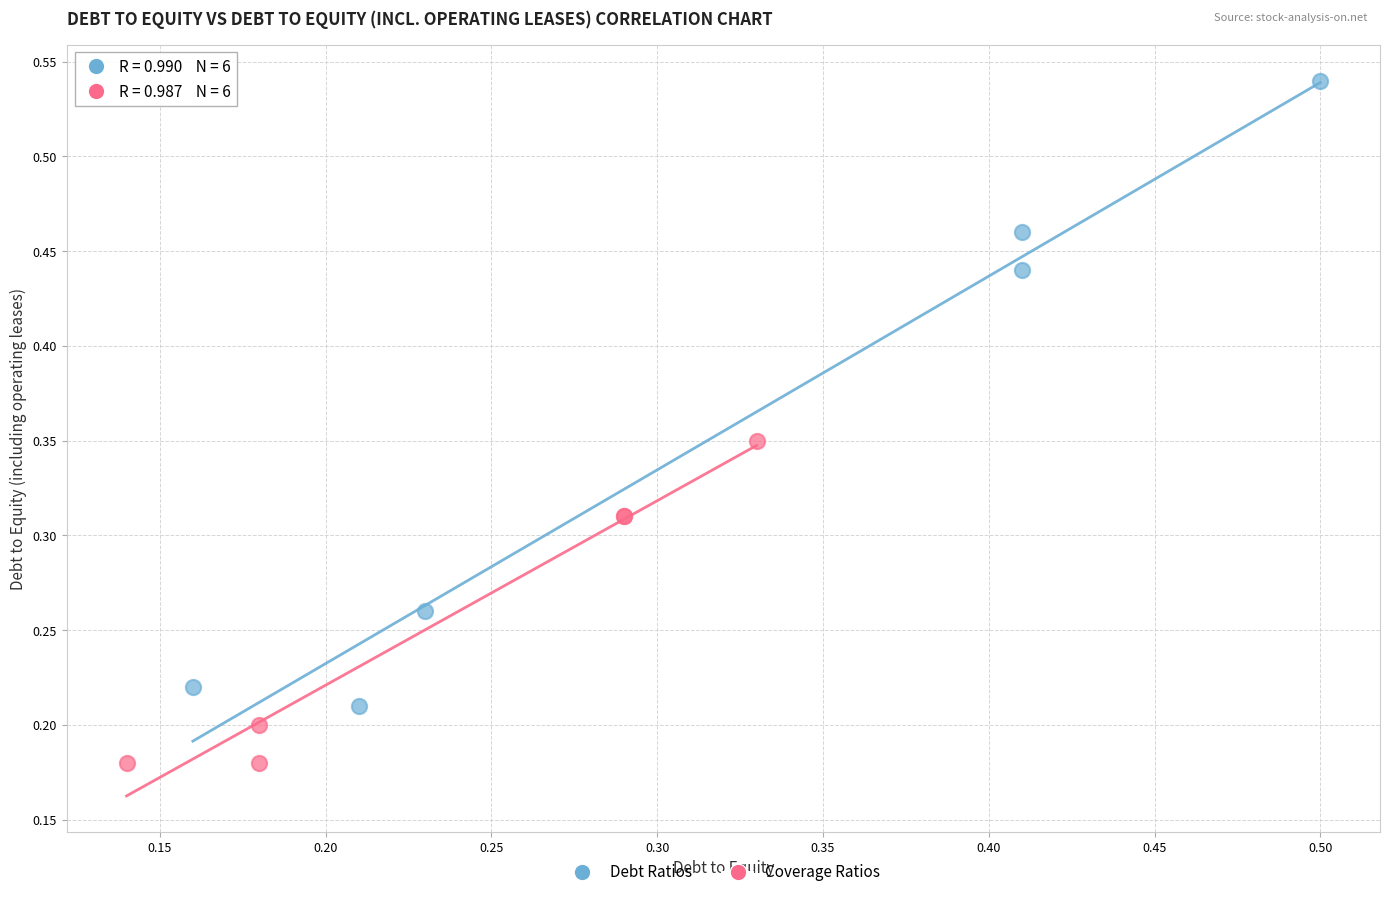

Which series contains the lowest Y value?

Coverage Ratios